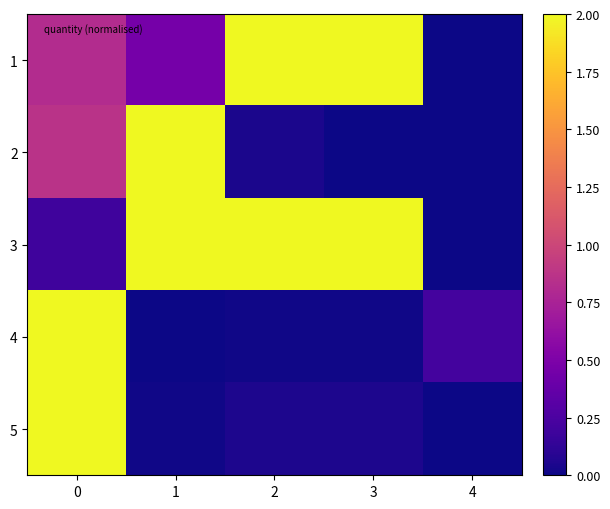

How many data points does each series have?

5